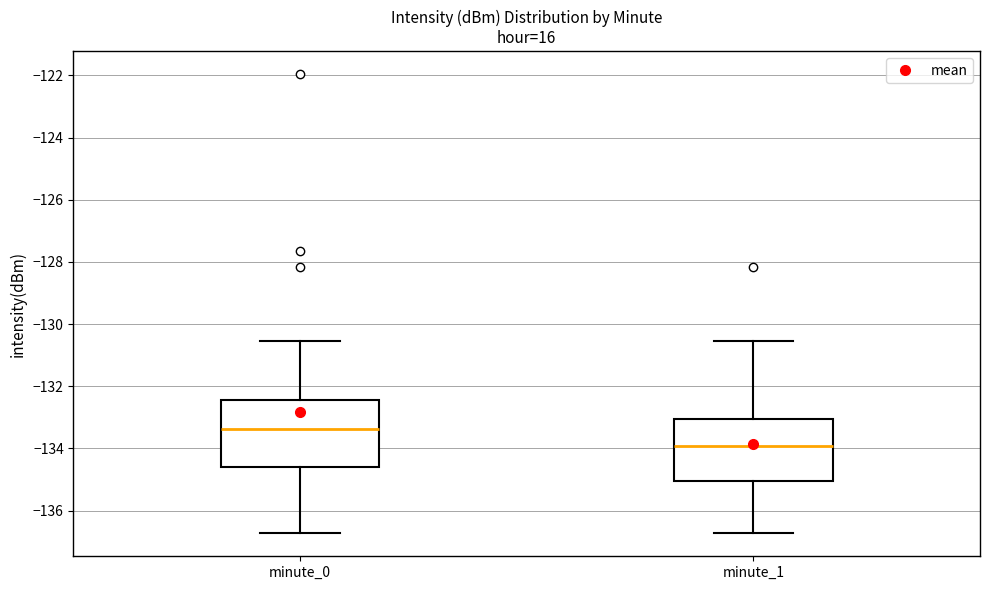

Where does the lower whisker of the box for minute_1 end on the y-axis? The values are not printed on the chart, so give them approximately, as read against the axis.

-136.8